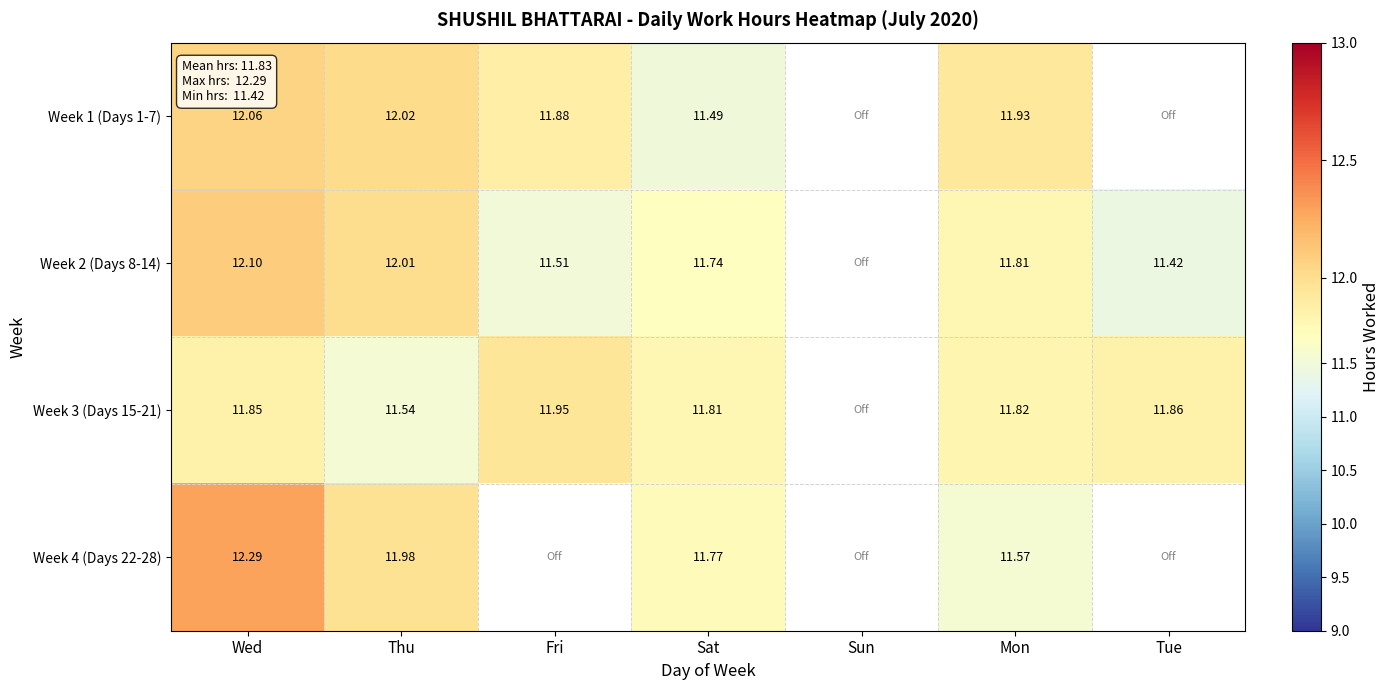

Is the value of Week 1 (Days 1-7) at Fri greater than the value of Week 4 (Days 22-28) at Thu?

No